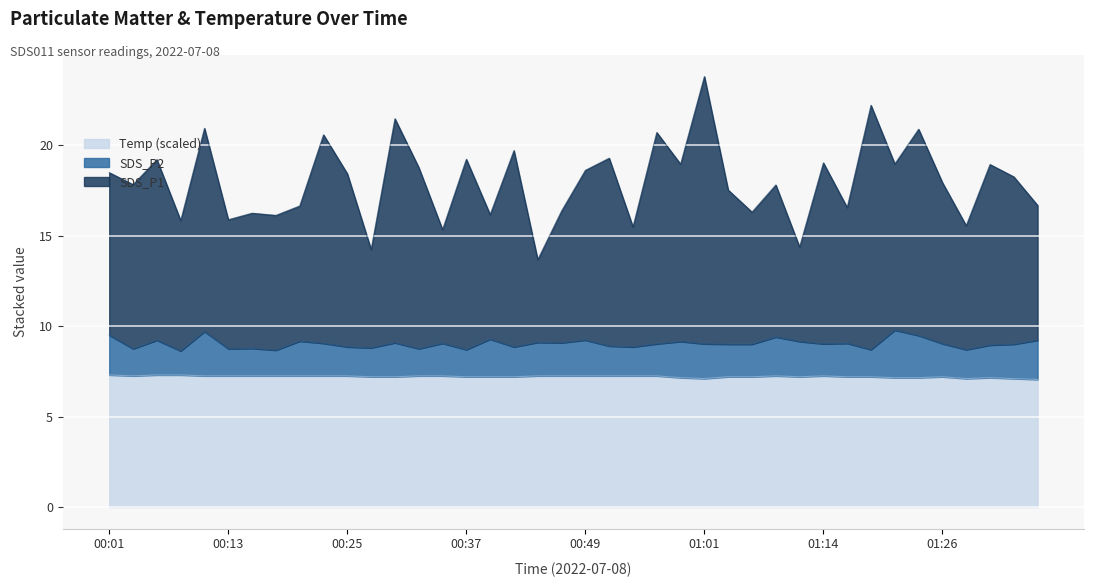

At which category is the sum across all series the highest?

01:01